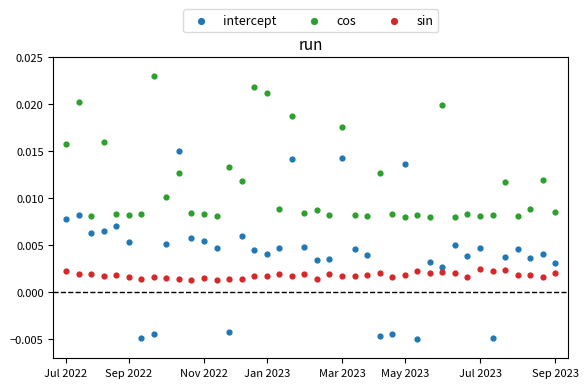

Which series has the widest spread of Y values?

intercept